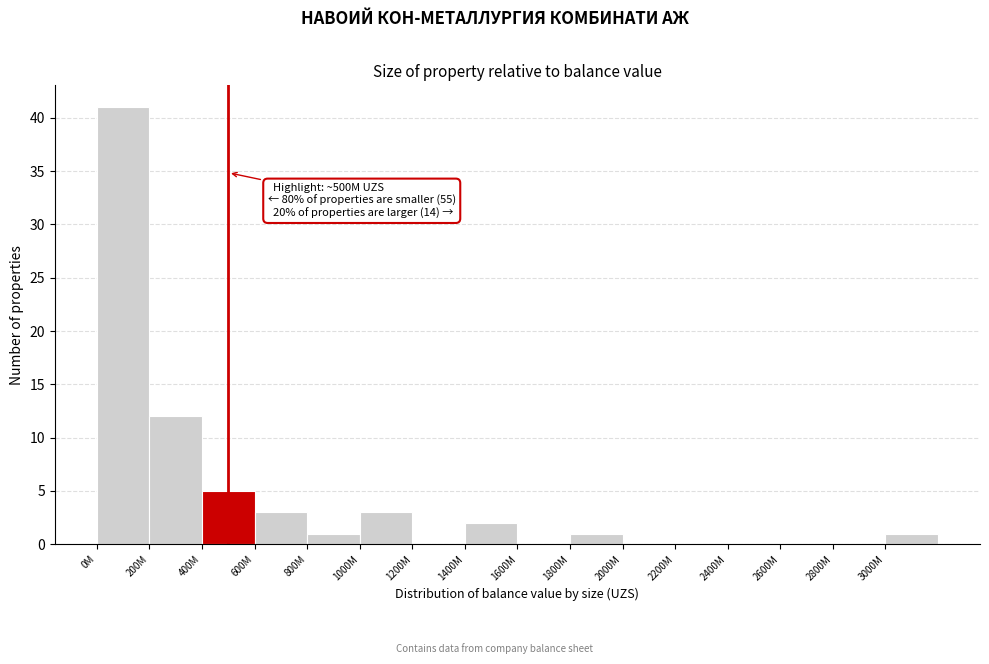

Reading left to right, extract all data points from this chart.

0M=41	200M=12	400M=5	600M=3	800M=1	1000M=3	1200M=0	1400M=2	1600M=0	1800M=1	2000M=0	2200M=0	2400M=0	2600M=0	2800M=0	3000M=1